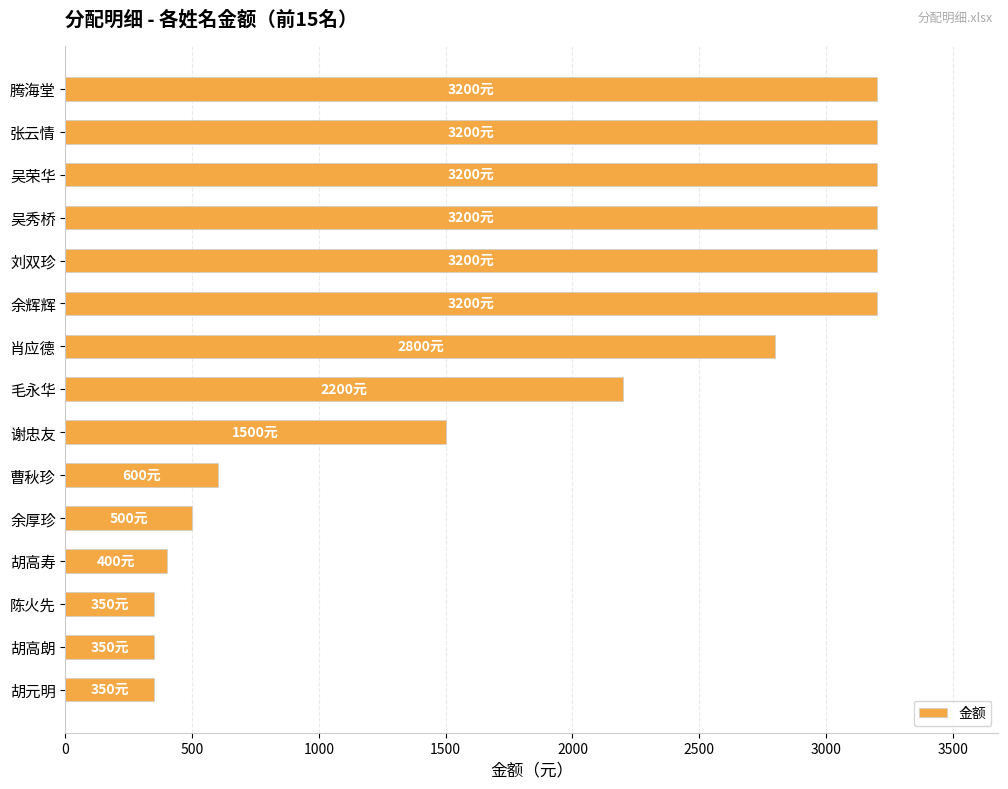

Are the bars grouped side by side (vs. stacked)?

No